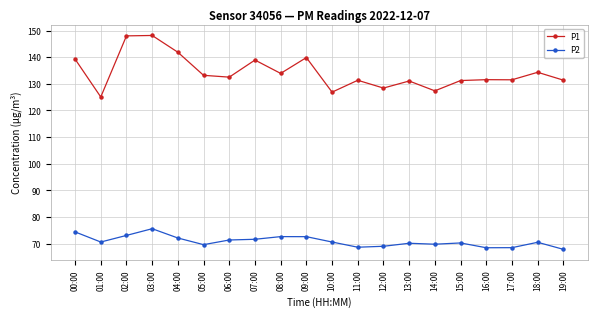

Rank the series by their maximum value, from highest to lowest.

P1, P2